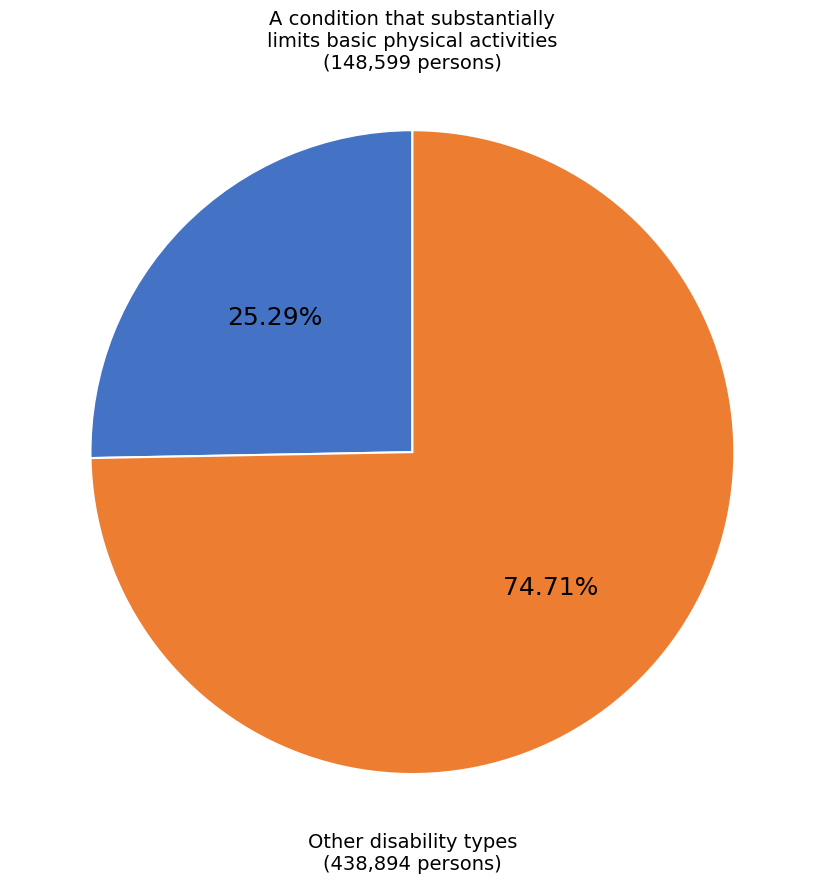

Is there a majority slice in this chart?

Yes